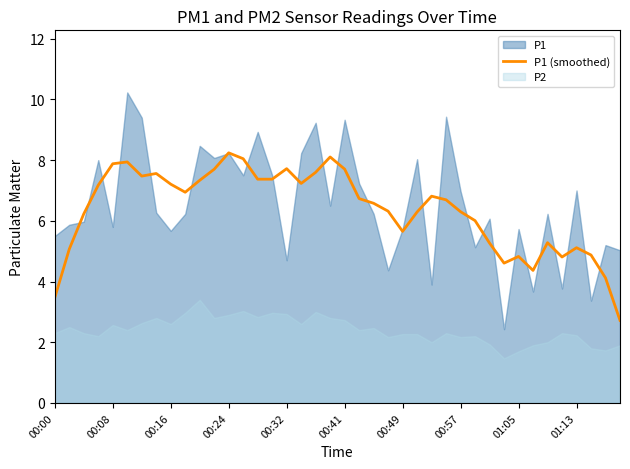

What is the maximum value for P1 (smoothed)?

8.2